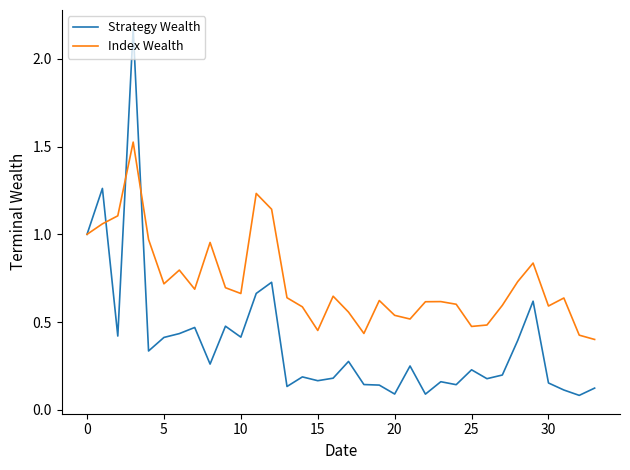

Which series has the largest total across all categories?

Index Wealth